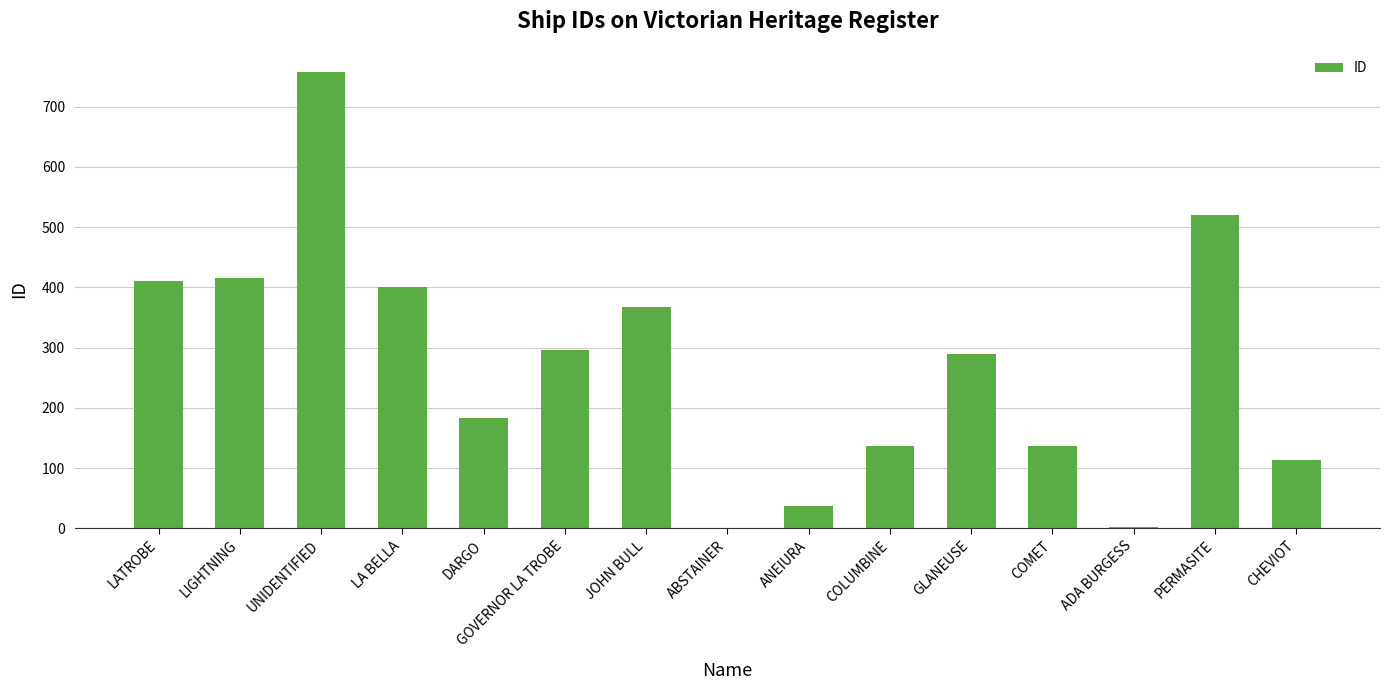

What is the change in value from LIGHTNING to PERMASITE?

+105